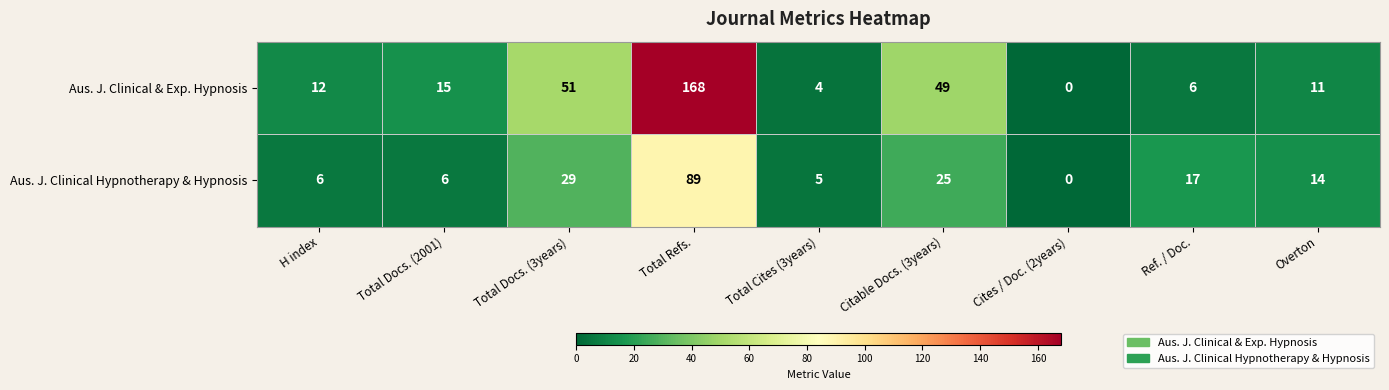

List the series in order of their overall mean, highest first.

Aus. J. Clinical & Exp. Hypnosis, Aus. J. Clinical Hypnotherapy & Hypnosis